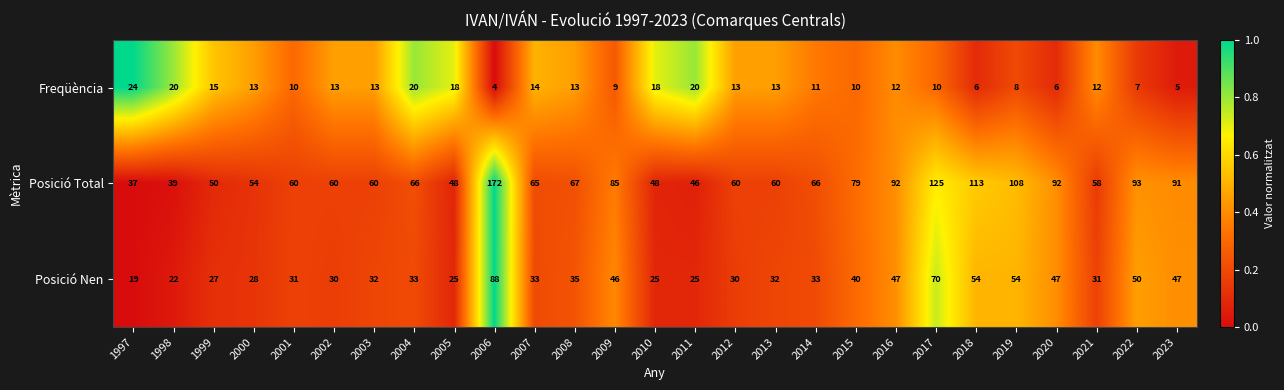

Read the Posició Nen value at 2022.

50